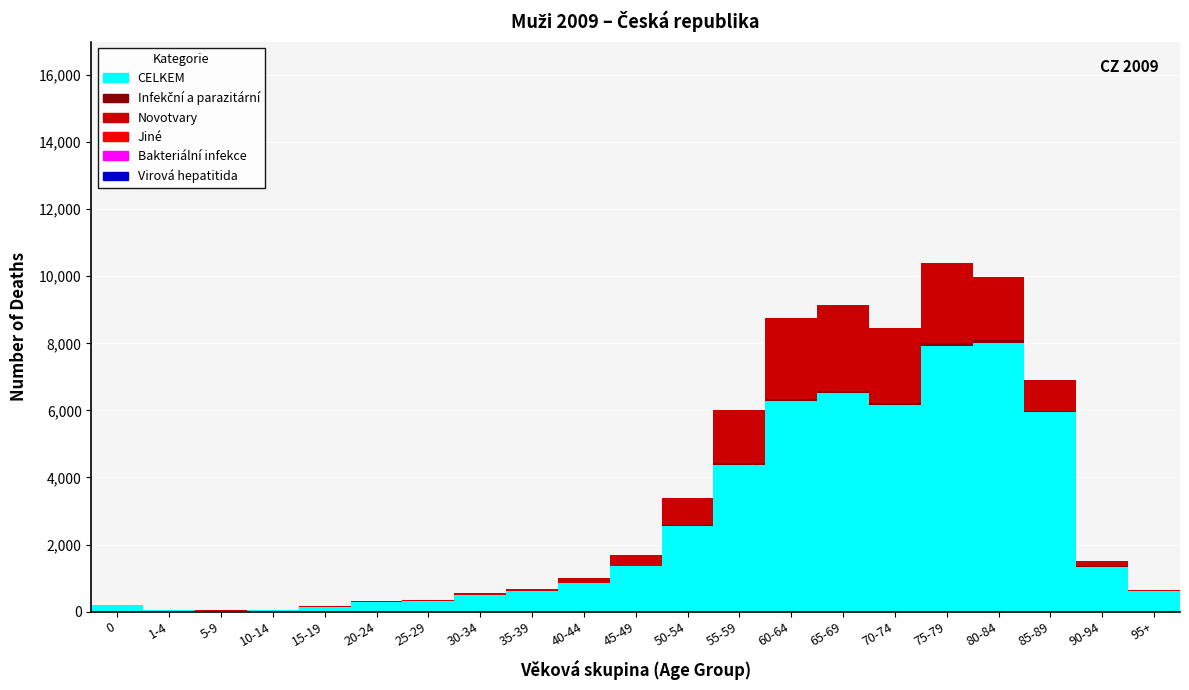

Count the number of categories in the chart.

21